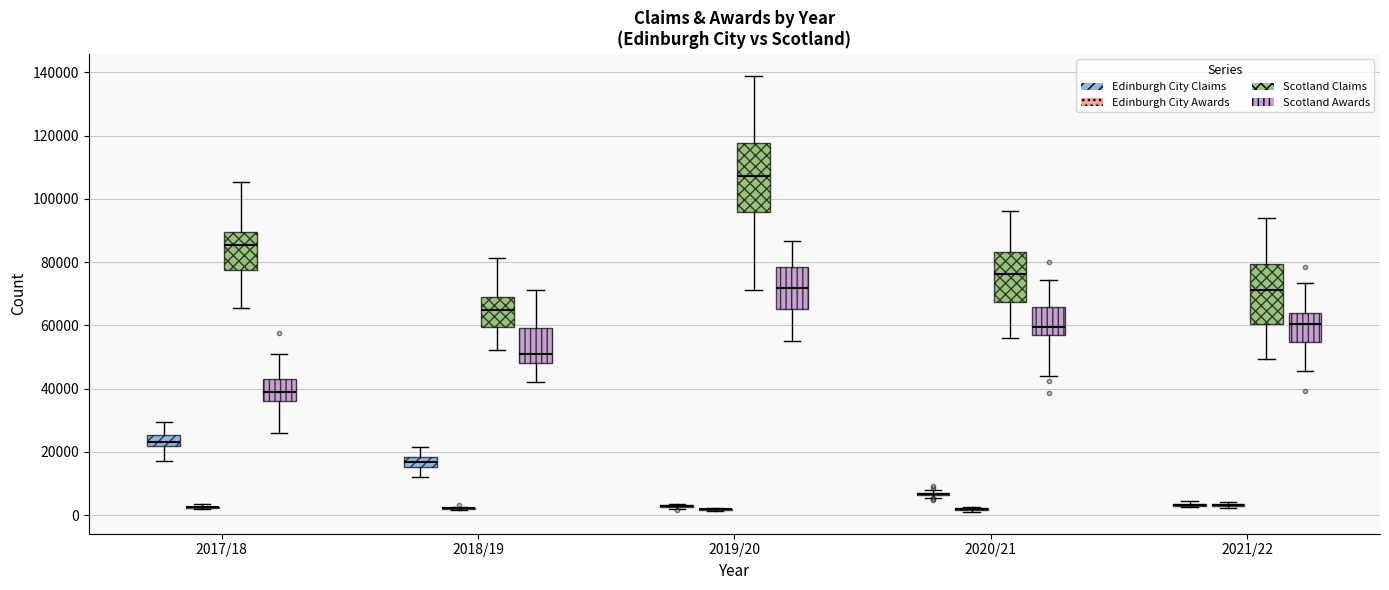

Comparing the boxes themselves (not the whiskers), which one is the tallest?

2019/20 (Scotland Claims)